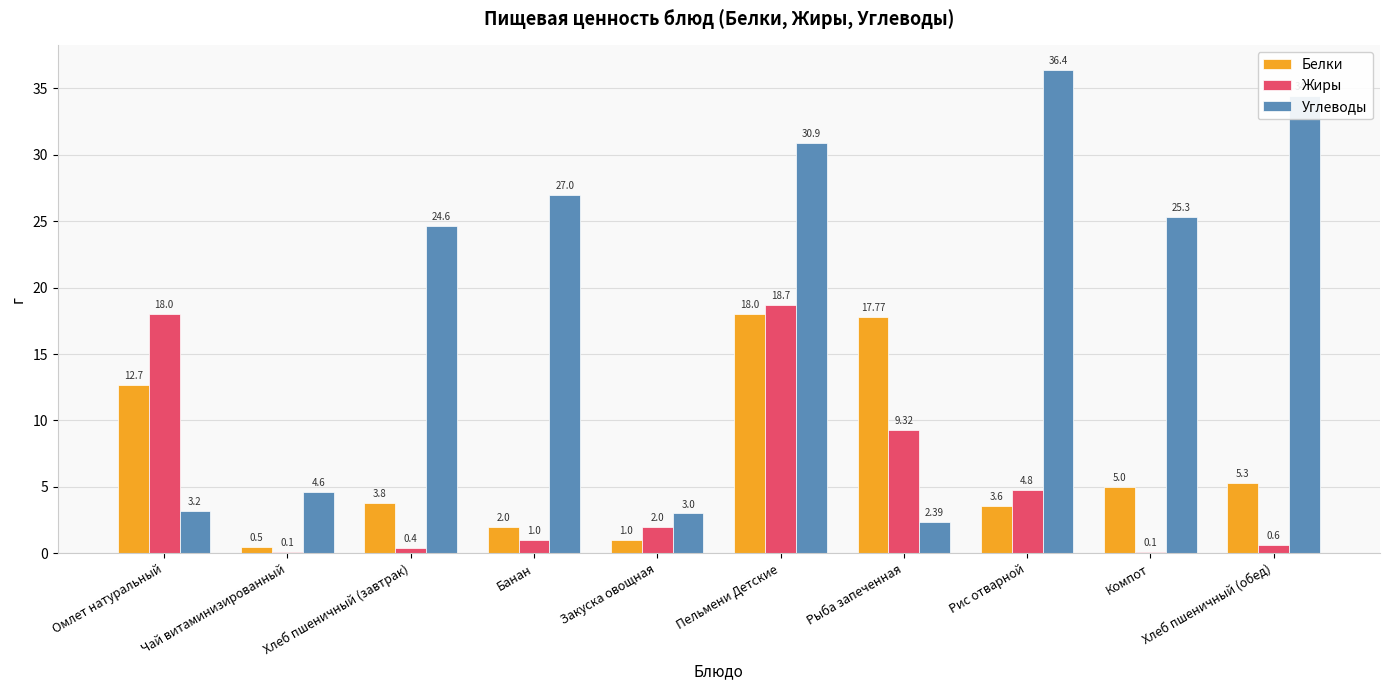

The value of Белки at Рыба запеченная is 17.8. True or false?

True